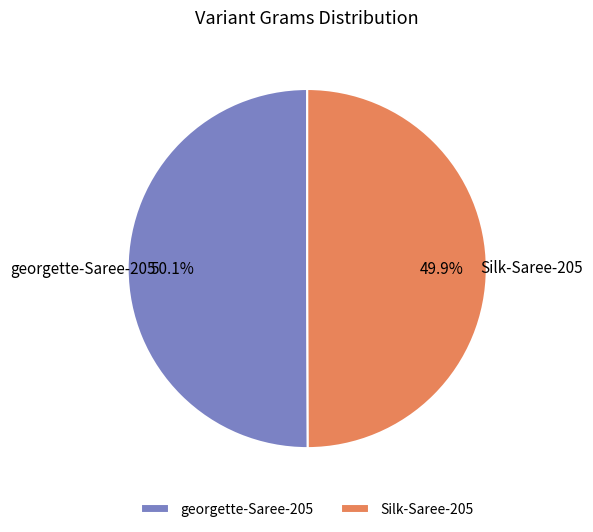

How many slices are in this pie chart?

2